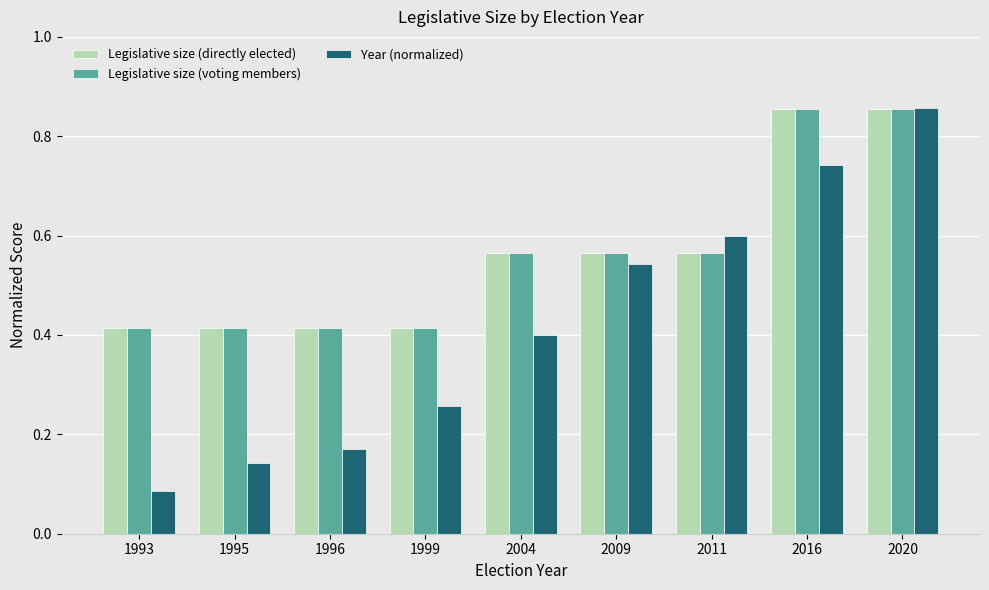

Which series changed the most between 2009 and 2020?

Year (normalized)